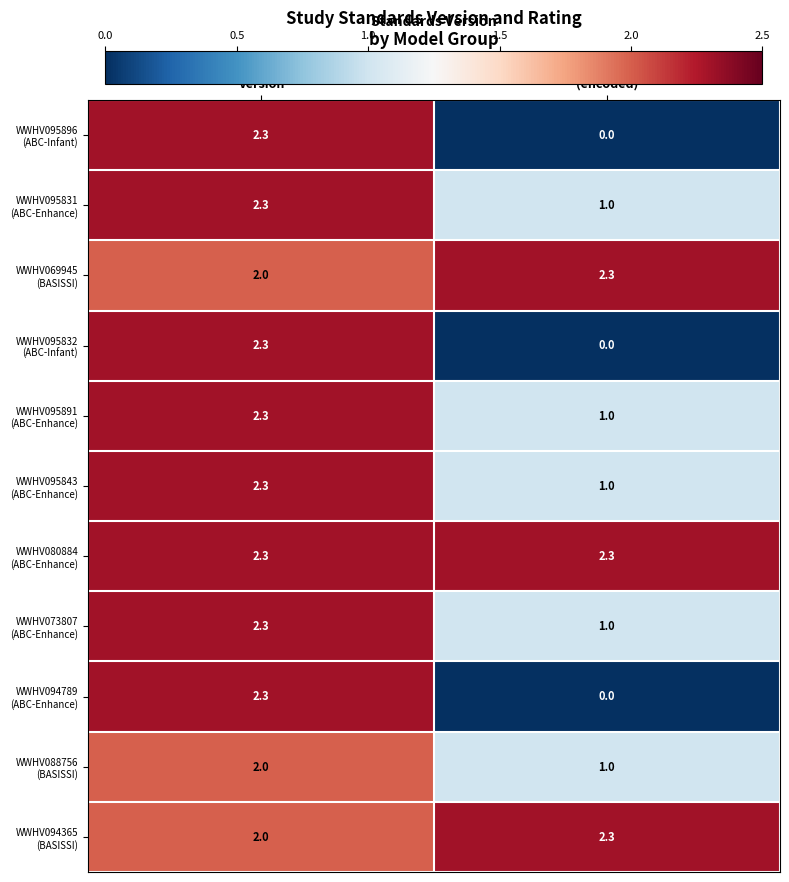

What is the maximum value shown in the chart?

2.3